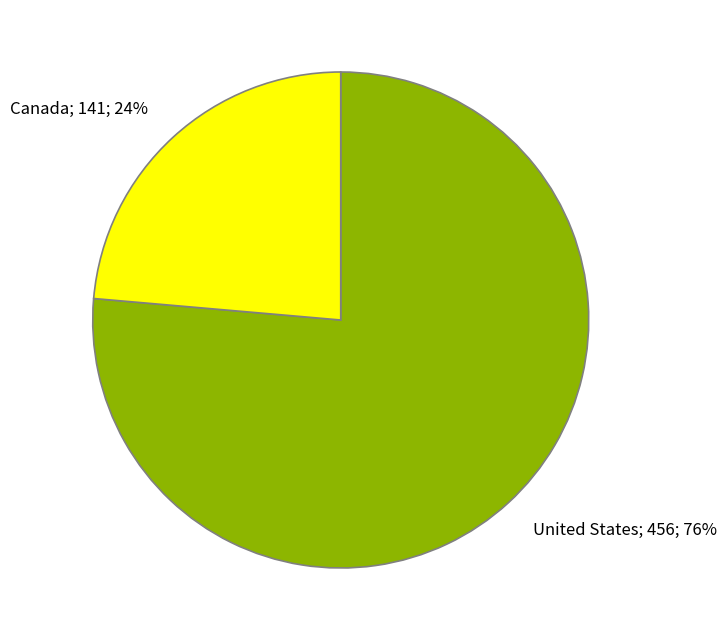

True or false: United States accounts for 76% of the total.

True